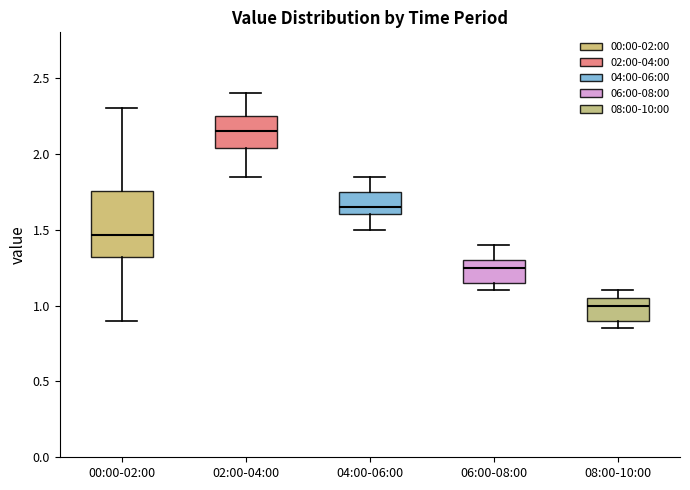

Reading left to right, transcribe this box plot: for each box, give where its median line is, the range the box spans, and where its two whiskers end, as read against the y-axis. The values are not printed on the chart, so give them approximately, as read against the axis.

00:00-02:00: median 1.45, box 1.30 to 1.75, whiskers 0.90 to 2.30
02:00-04:00: median 2.15, box 2.05 to 2.25, whiskers 1.85 to 2.40
04:00-06:00: median 1.65, box 1.60 to 1.75, whiskers 1.50 to 1.85
06:00-08:00: median 1.25, box 1.15 to 1.30, whiskers 1.10 to 1.40
08:00-10:00: median 1.00, box 0.90 to 1.05, whiskers 0.85 to 1.10